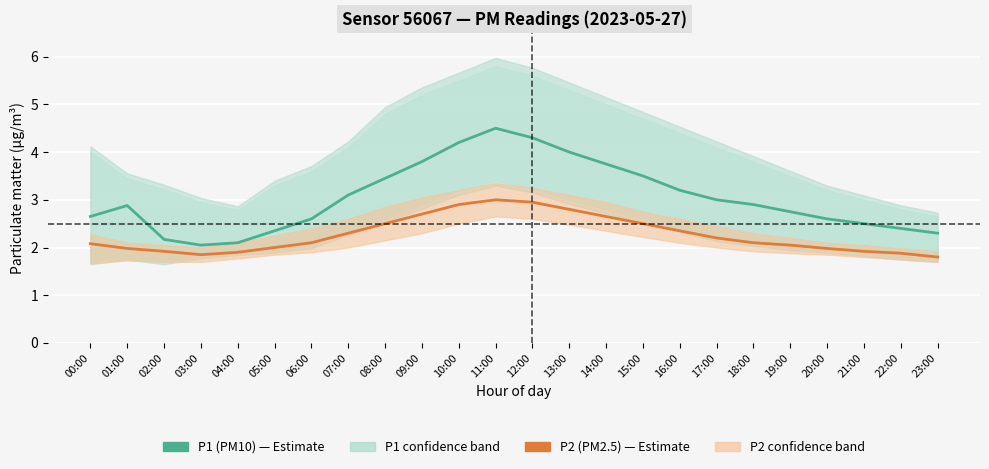

How many values in the P2 (PM2.5) series exceed 2?

15